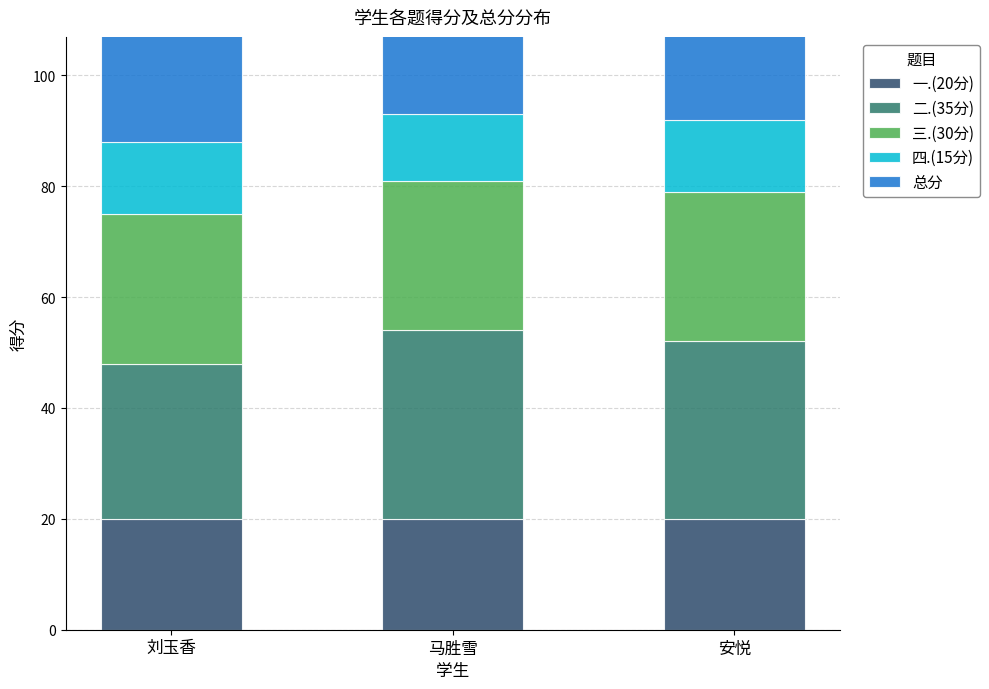

What is the sum of the 四.(15分) values at 马胜雪 and 安悦?

25